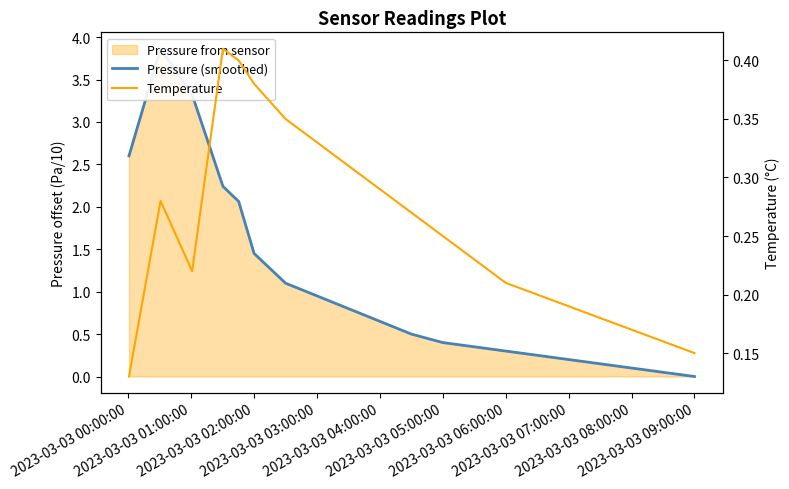

Is it true that Pressure (smoothed) equals 0.1 at 12?

False